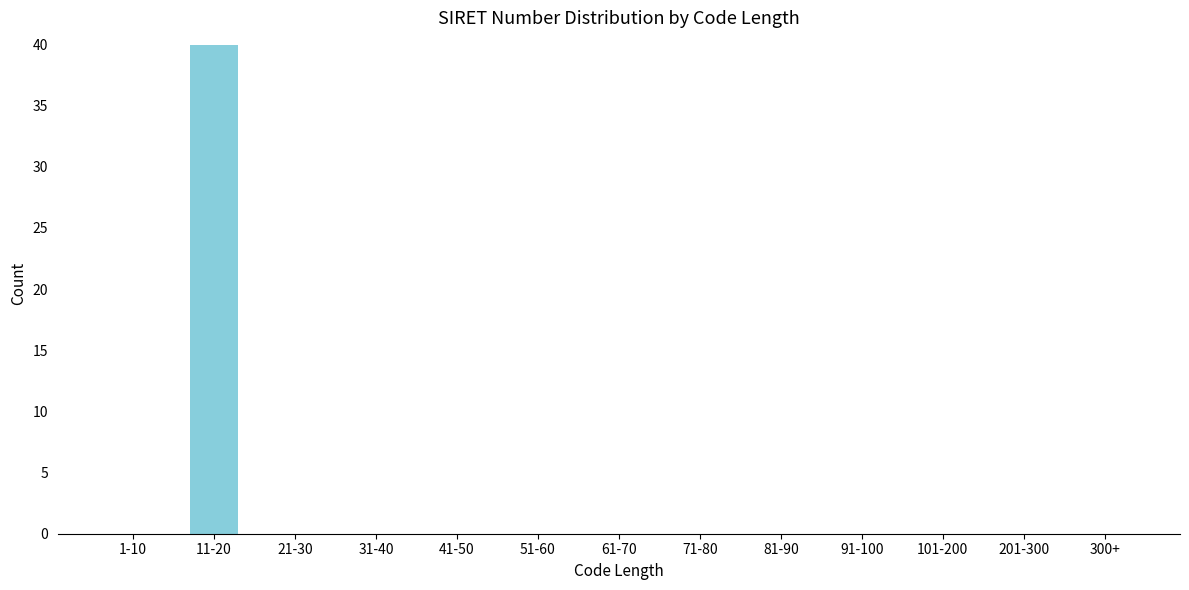

Reading right to left, list all the values displayed in this chart.

300+=0	201-300=0	101-200=0	91-100=0	81-90=0	71-80=0	61-70=0	51-60=0	41-50=0	31-40=0	21-30=0	11-20=40	1-10=0